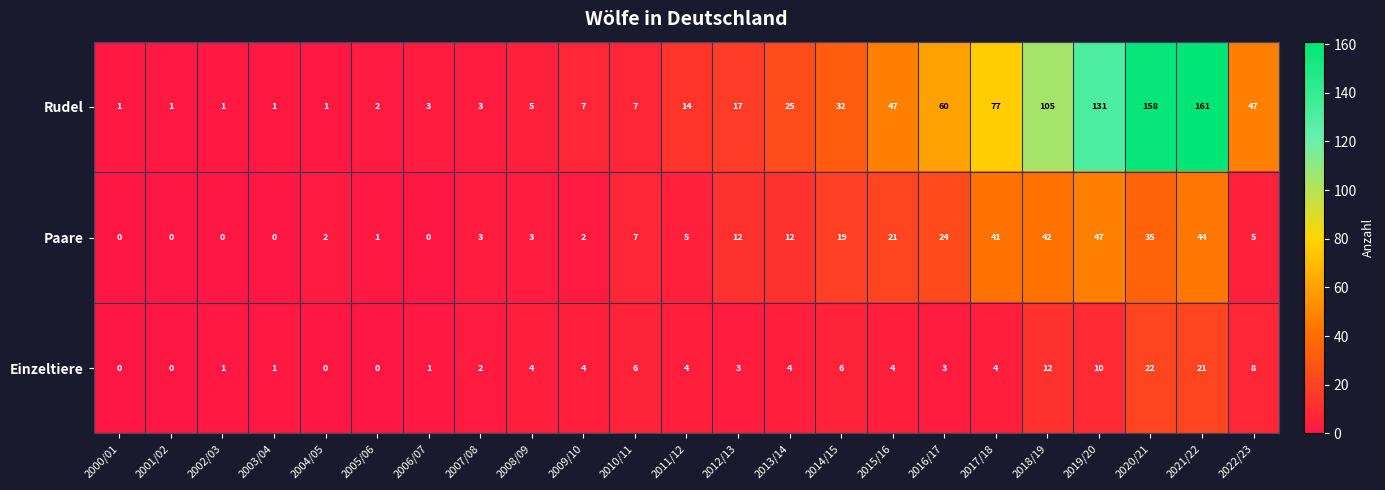

At 2012/13, list the series in order from smallest to largest.

Einzeltiere, Paare, Rudel